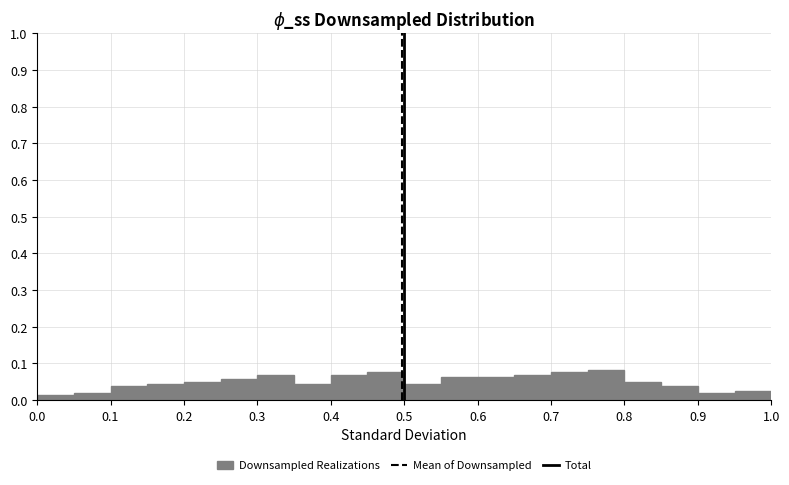

How tall is the bar that spans 0.45 to 0.50 on the x-axis? The values are not printed on the chart, so give them approximately, as read against the axis.

0.08